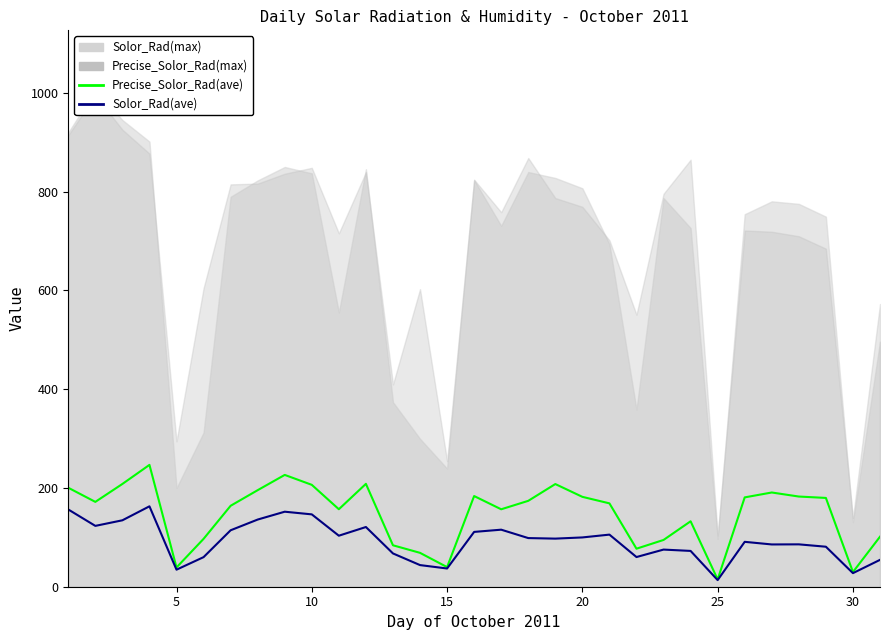

How many values in the Solor_Rad(ave) series are below 97?

15